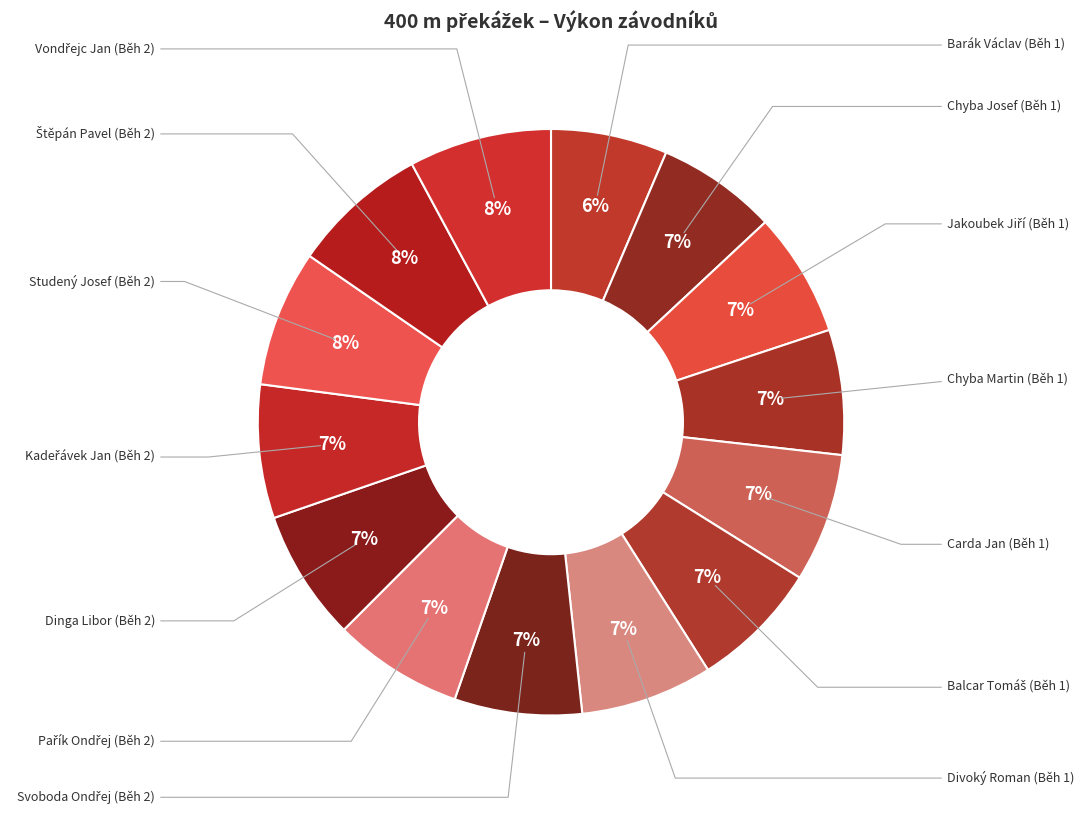

Rank the categories by value from highest to lowest.

Vondřejc Jan (Běh 2), Štěpán Pavel (Běh 2), Studený Josef (Běh 2), Kadeřávek Jan (Běh 2), Divoký Roman (Běh 1), Dinga Libor (Běh 2), Pařík Ondřej (Běh 2), Balcar Tomáš (Běh 1), Carda Jan (Běh 1), Svoboda Ondřej (Běh 2), Chyba Martin (Běh 1), Jakoubek Jiří (Běh 1), Chyba Josef (Běh 1), Barák Václav (Běh 1)